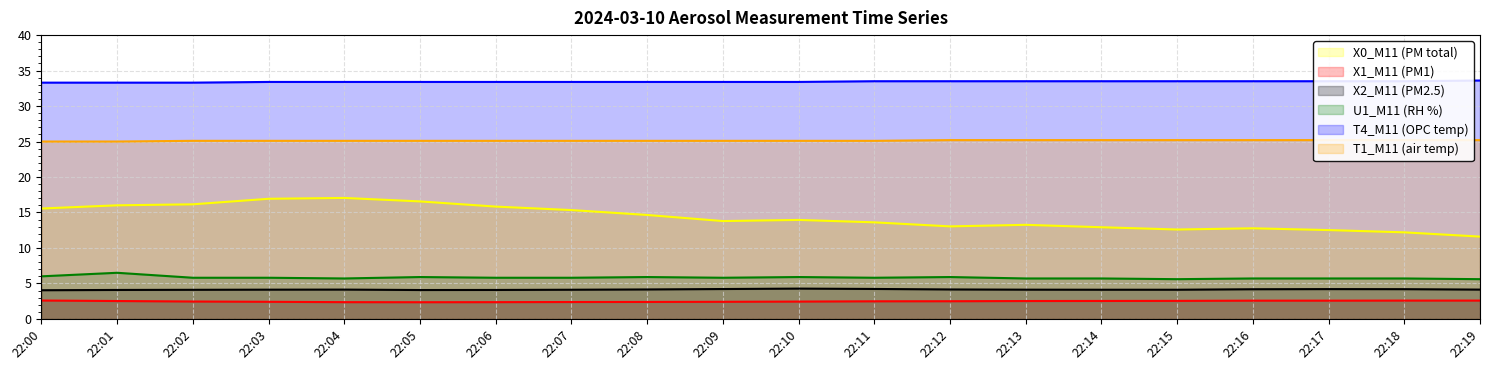

What is the value of the X0_M11 (PM total) point at the 7th from the left?

15.8